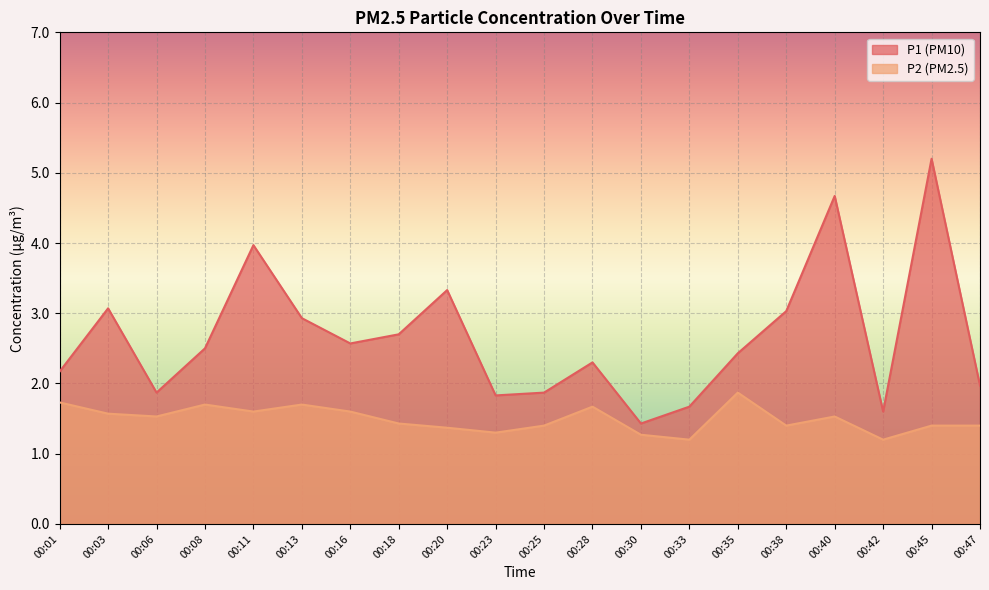

In P1, how many points are lower than both neighbors (excluding endpoints)?

5